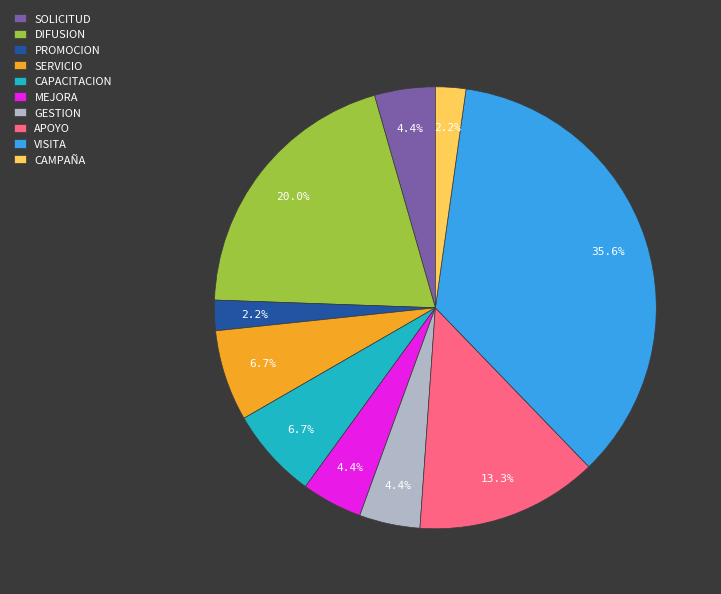

Does APOYO account for over 50% of the chart?

No